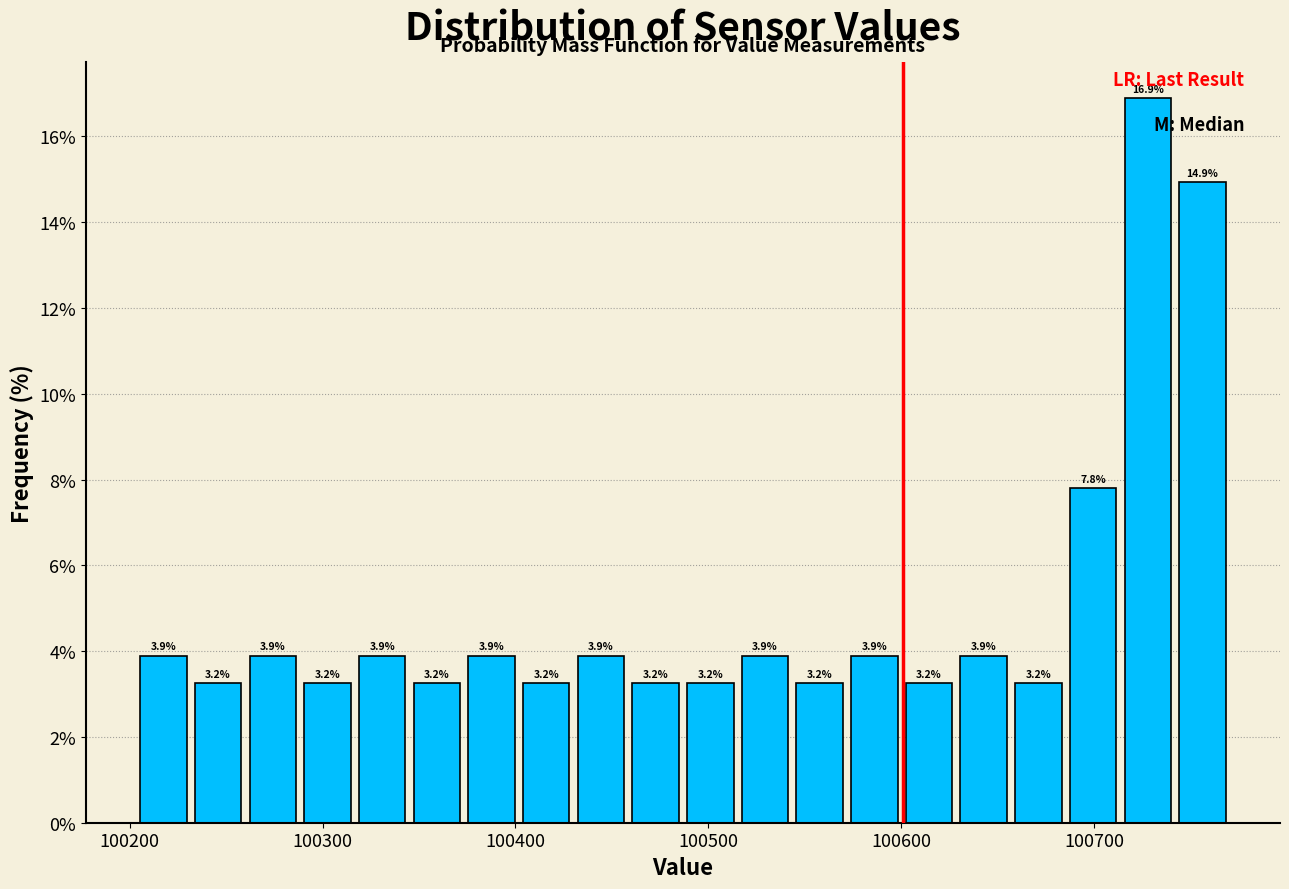

Read against the x-axis, roughly where is the centre of the tallest bar?

100730